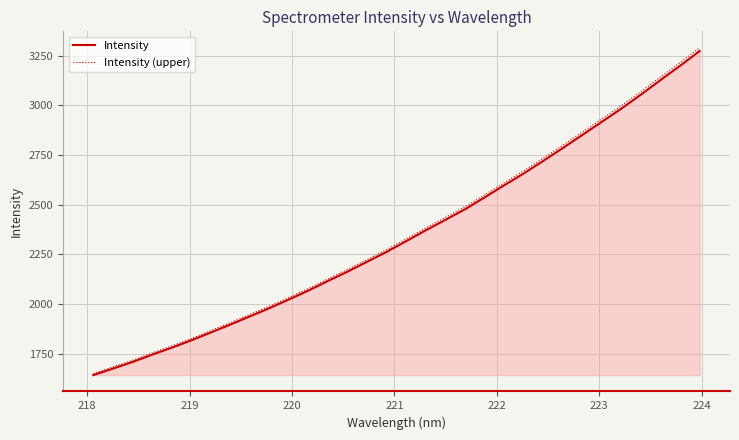

Which series has the largest range (max minus min)?

Intensity (upper)